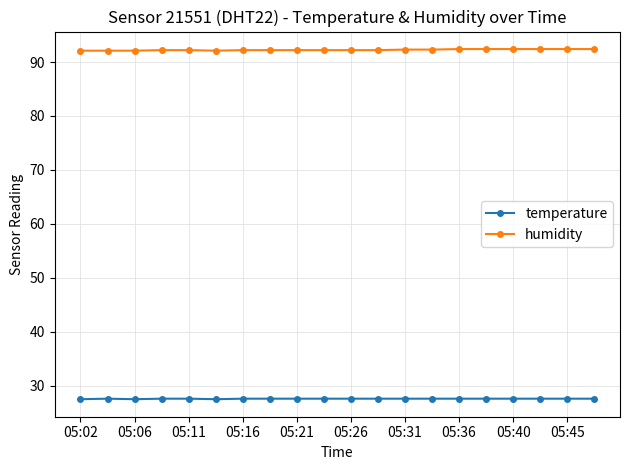

True or false: temperature and humidity cross at least once.

False